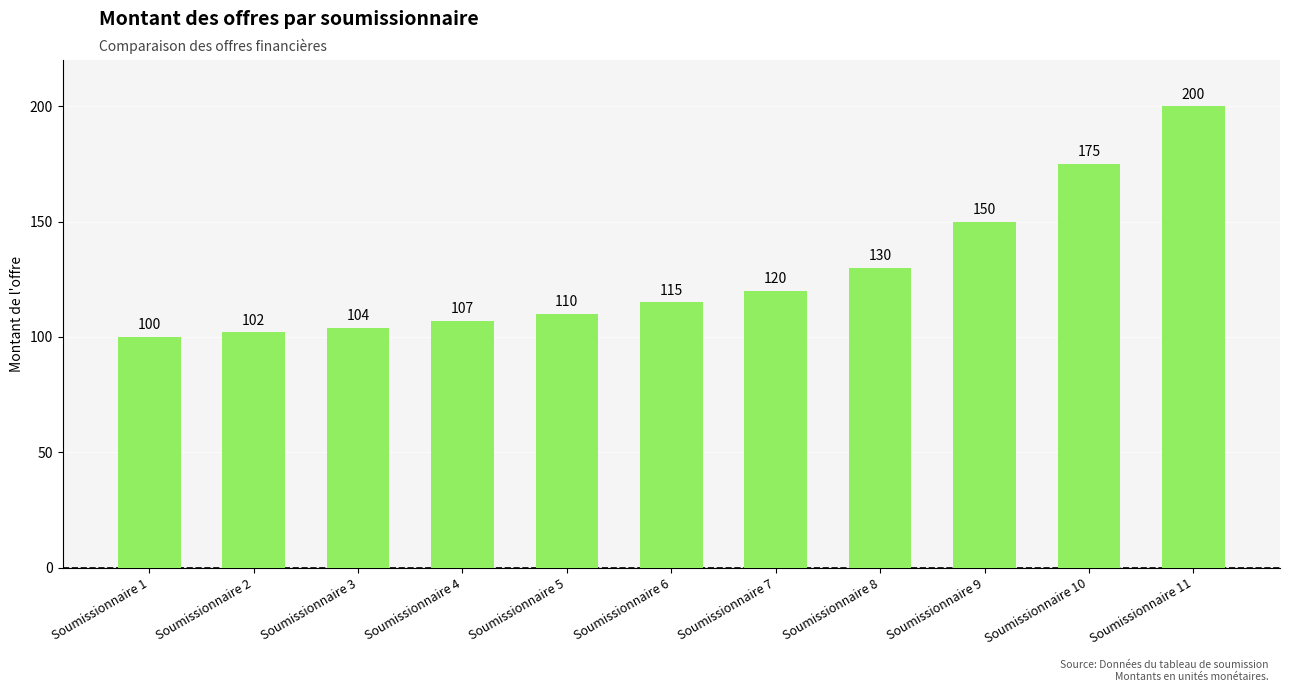

What is the minimum value shown in the chart?

100